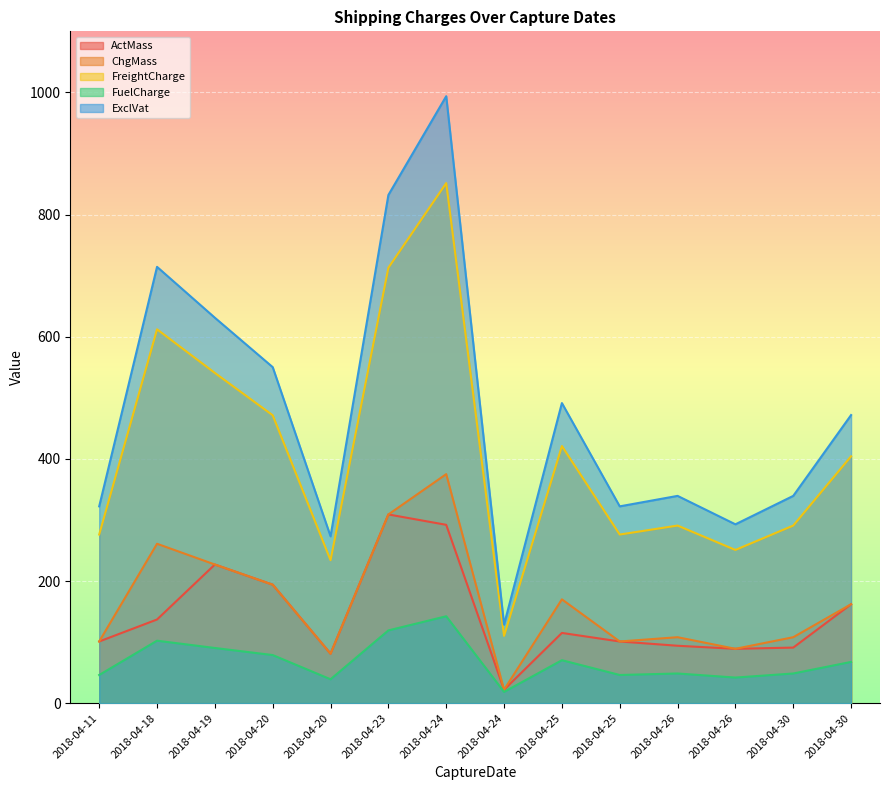

True or false: ActMass and ExclVat intersect in this chart.

False